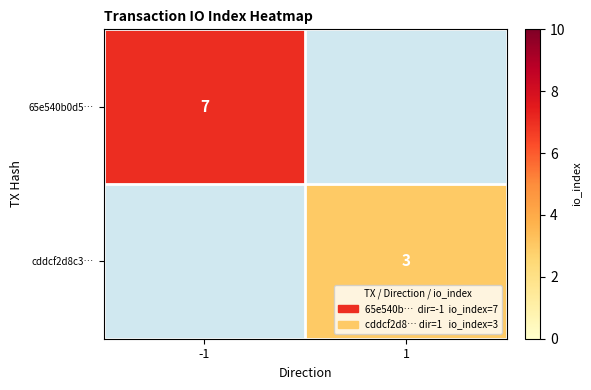

The value of 65e540b0d5… at -1 is 4. True or false?

False